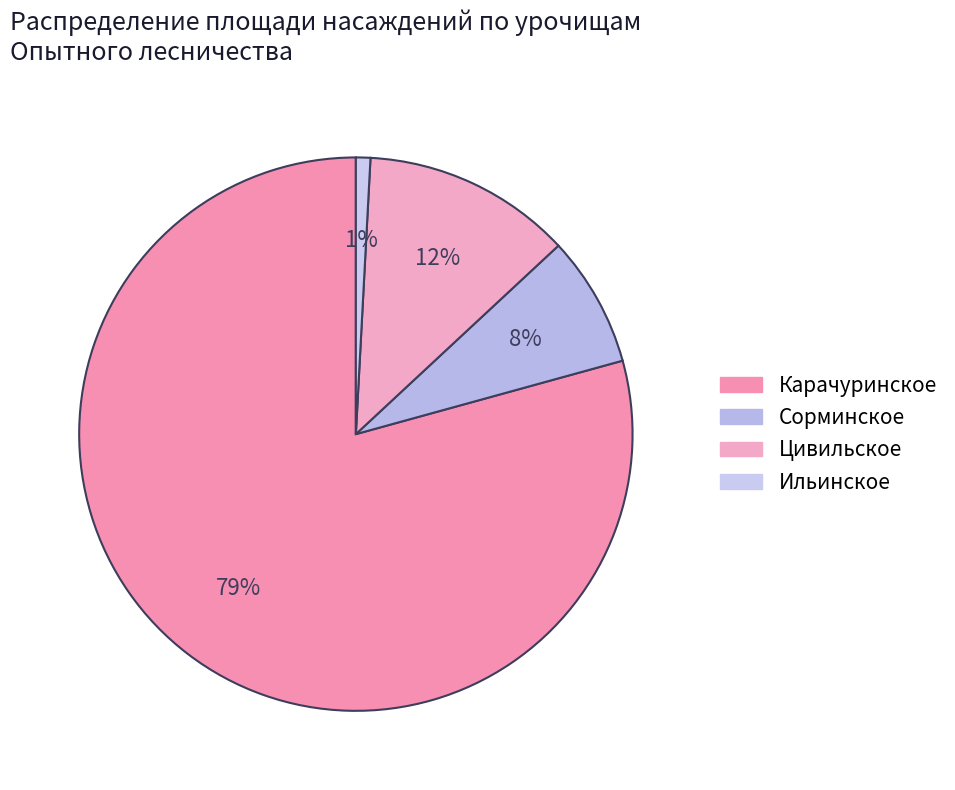

Rank the categories by value from lowest to highest.

Ильинское, Сорминское, Цивильское, Карачуринское